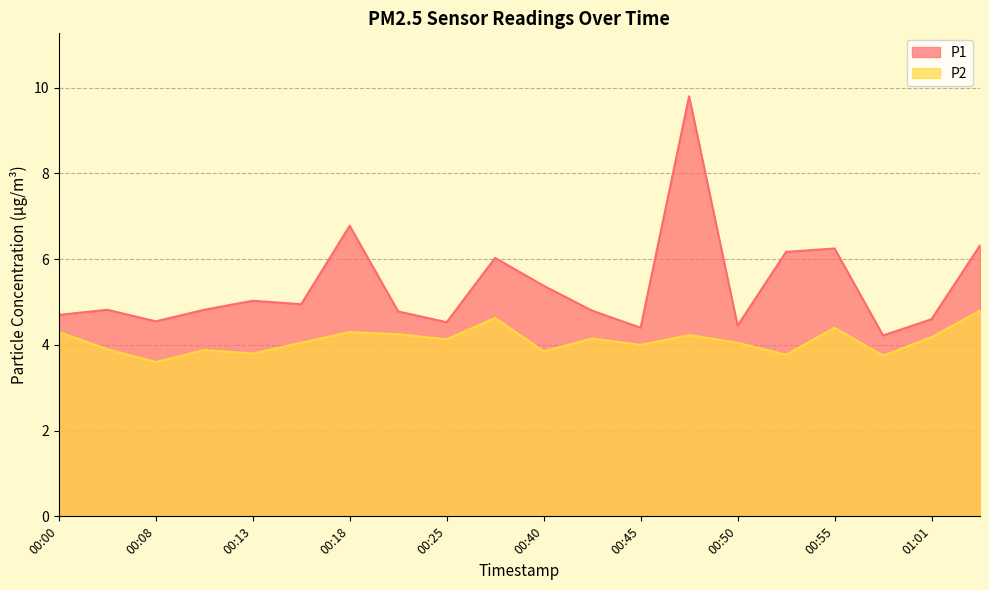

In P2, how many points are lower than both neighbors (excluding endpoints)?

7